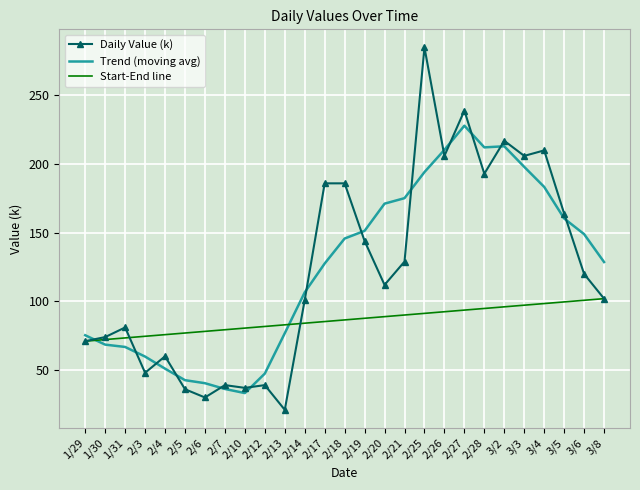

The value at 2/28 is 193. True or false?

True